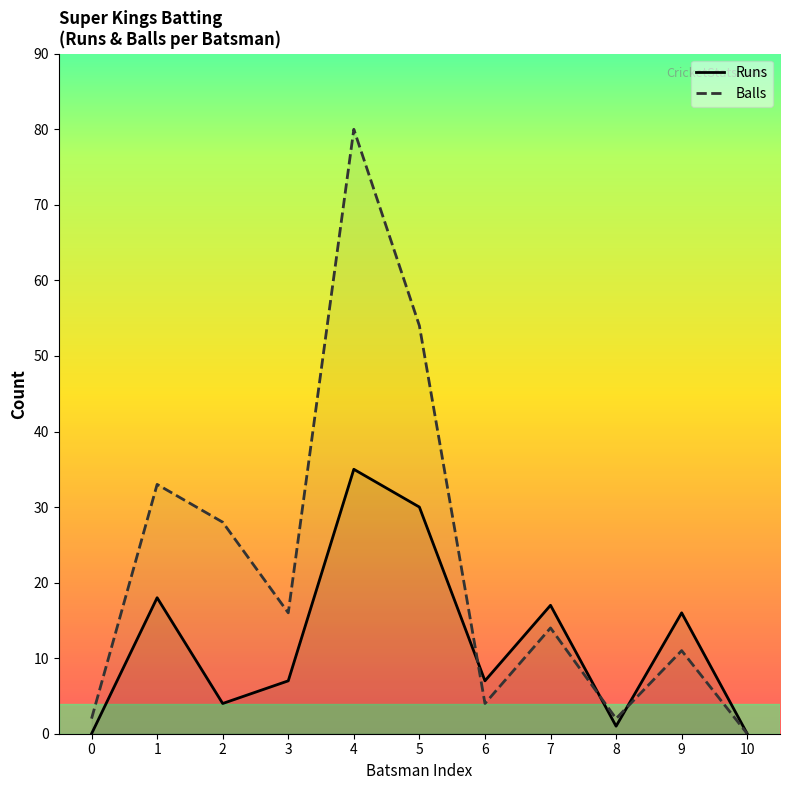

Reading right to left, transcribe all the data shown in this chart.

Runs: 10=0	9=16	8=1	7=17	6=7	5=30	4=35	3=7	2=4	1=18	0=0
Balls: 10=0	9=11	8=2	7=14	6=4	5=54	4=80	3=16	2=28	1=33	0=2